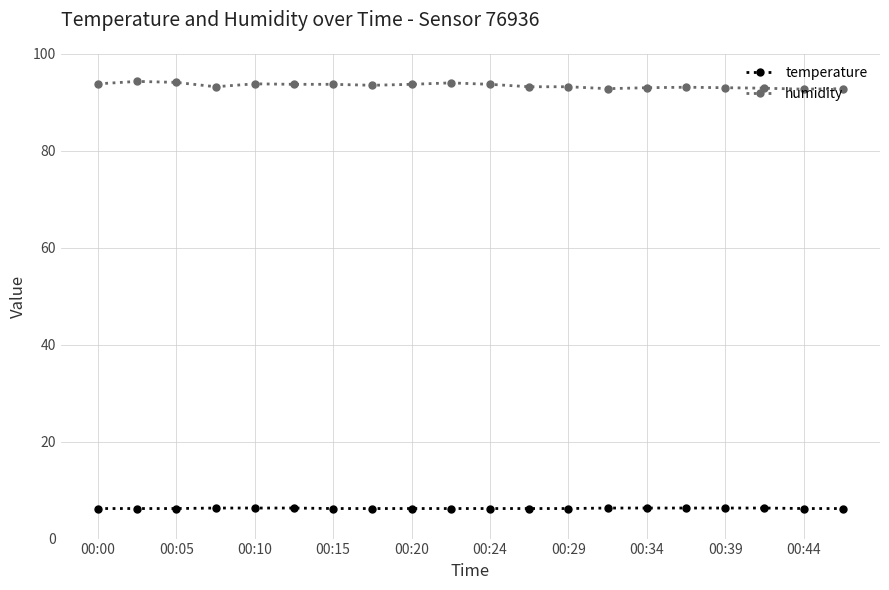

What is the minimum value shown in the chart?

6.2